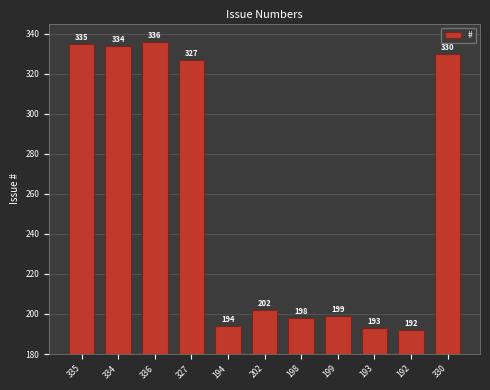

True or false: the data shows 194 at 194.

True